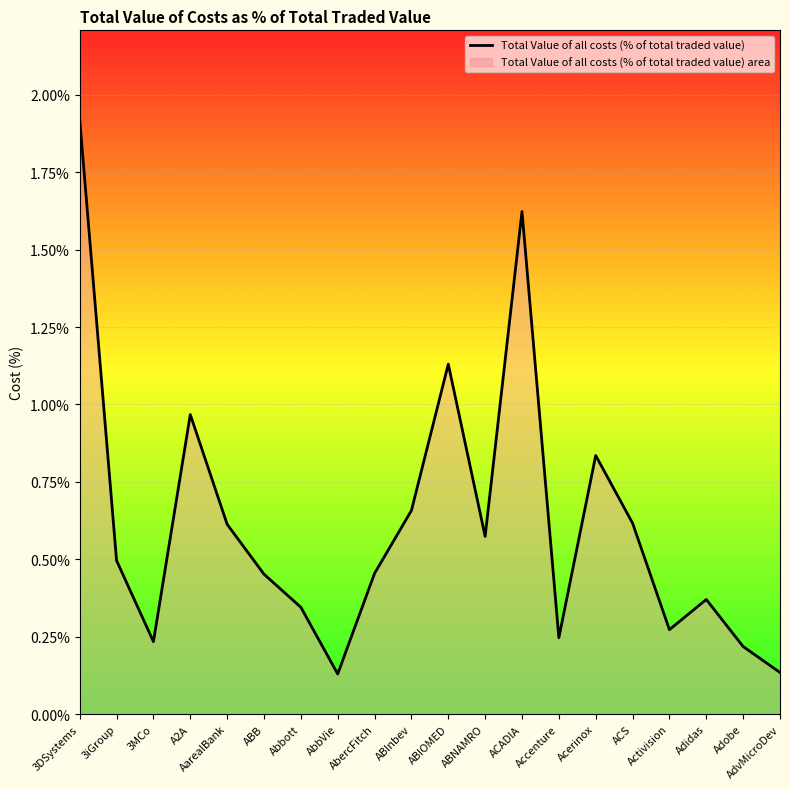

Where is the first local maximum?

A2A